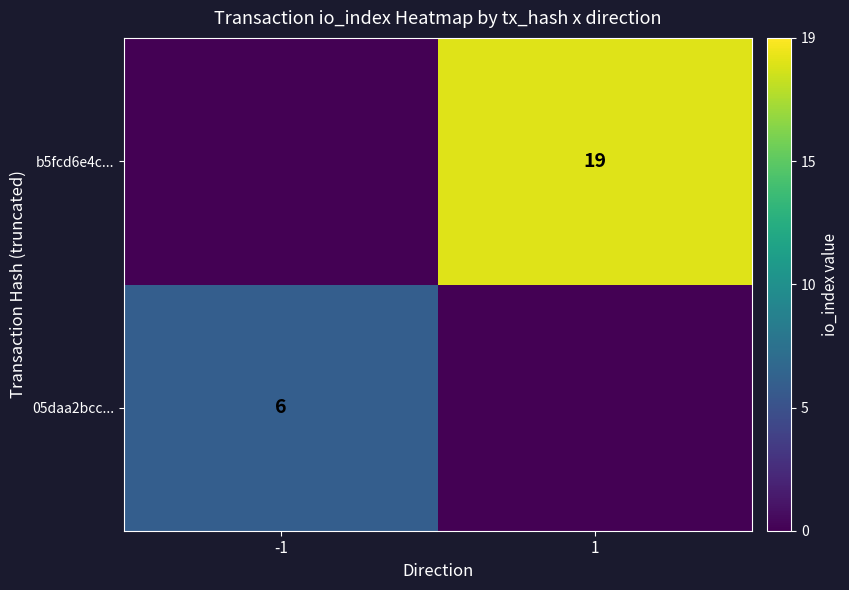

The b5fcd6e4c... series shows 31 at 1. True or false?

False